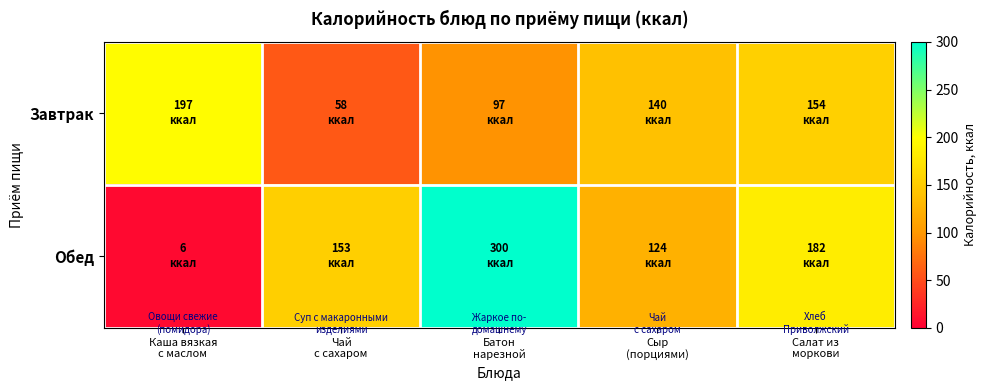

At which category is the sum across all series the highest?

Батон
нарезной